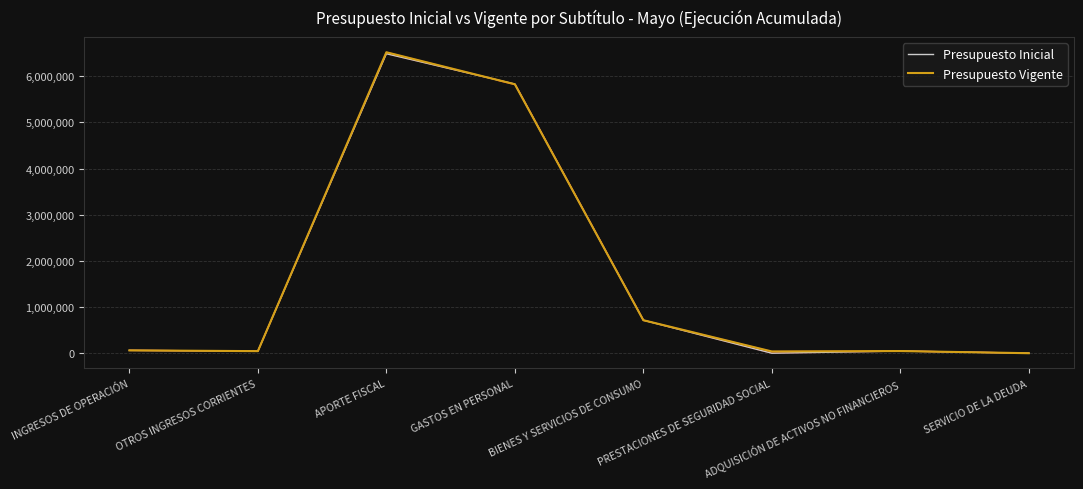

Does the chart display data point markers on the line(s)?

No